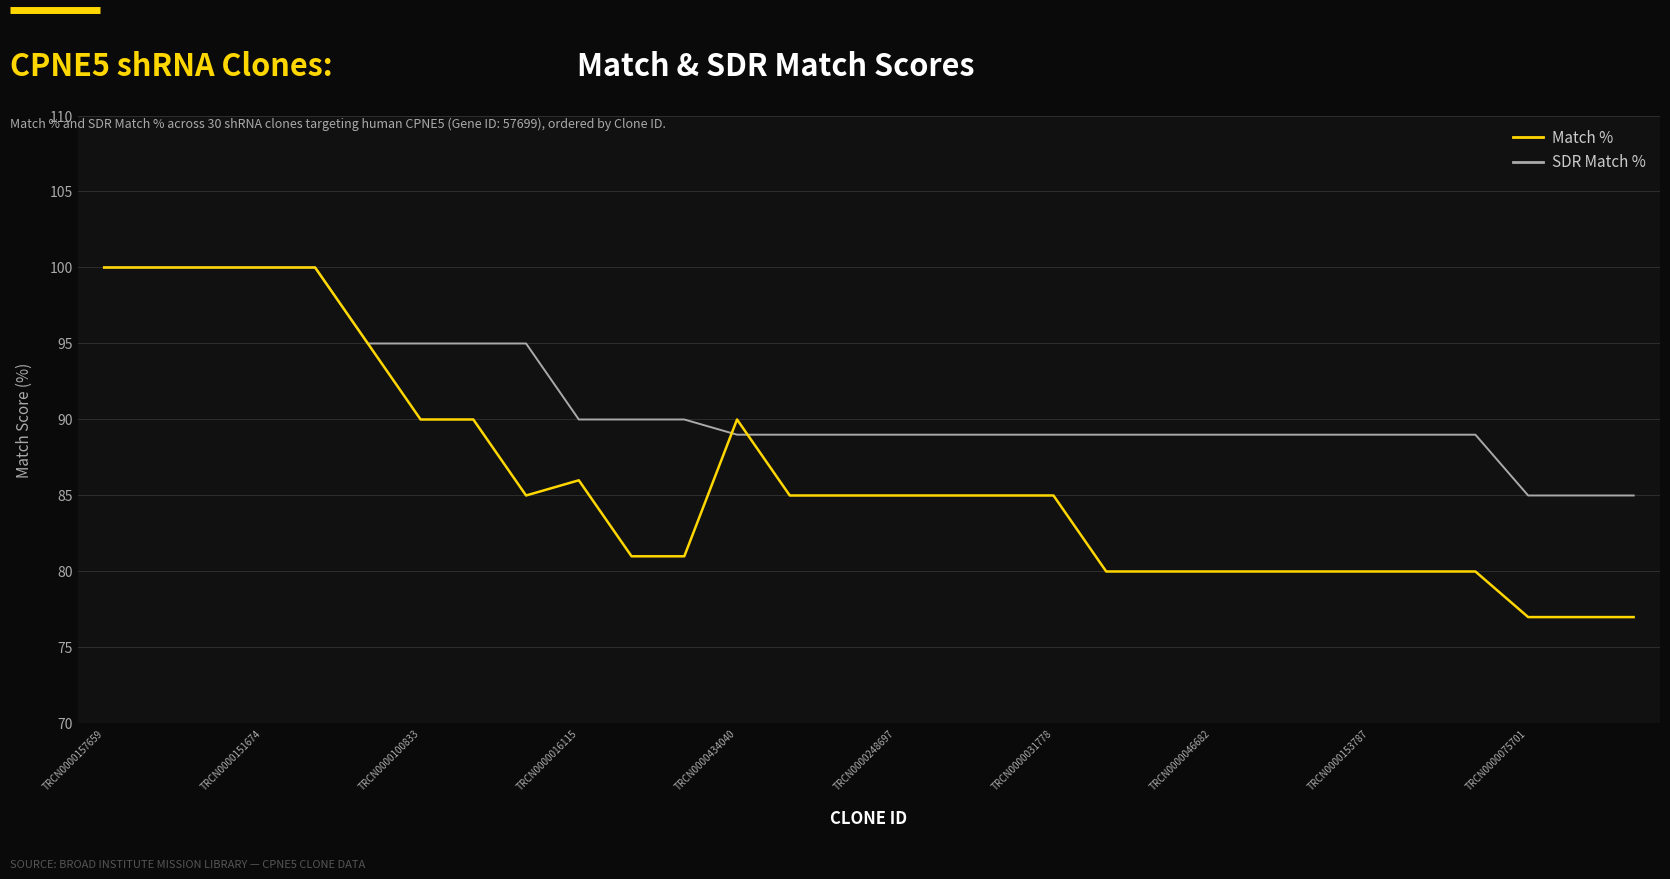

Which series has the largest total across all categories?

SDR Match %